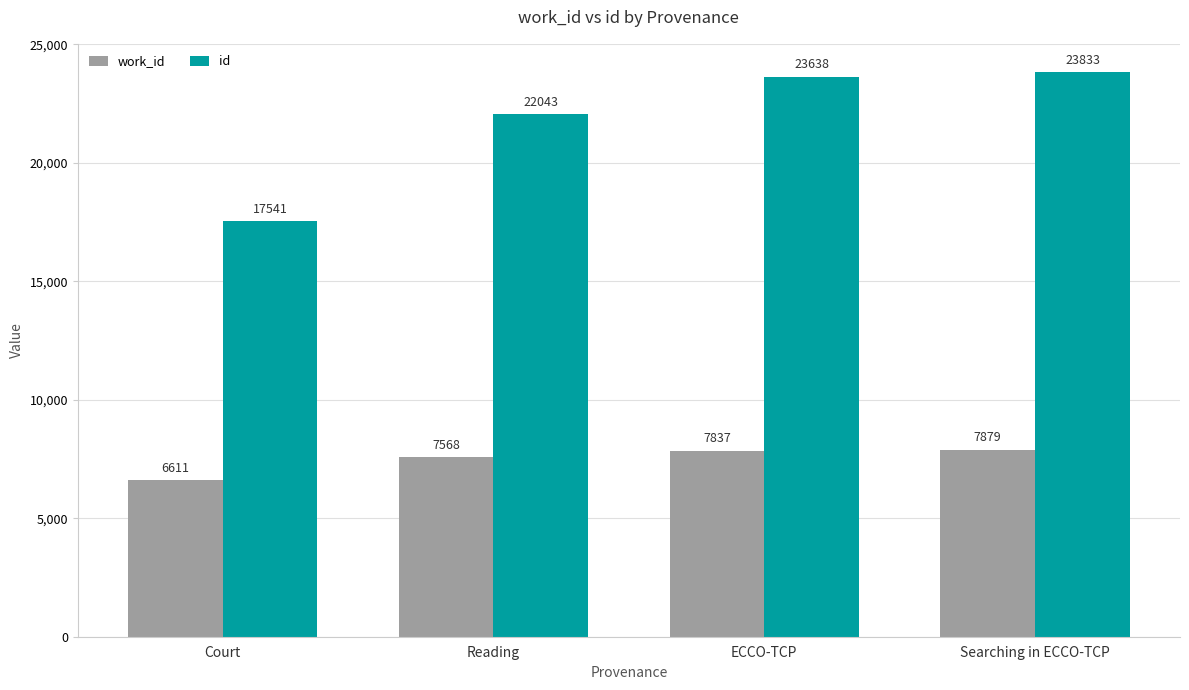

How many data points in work_id are less than 7837?

2